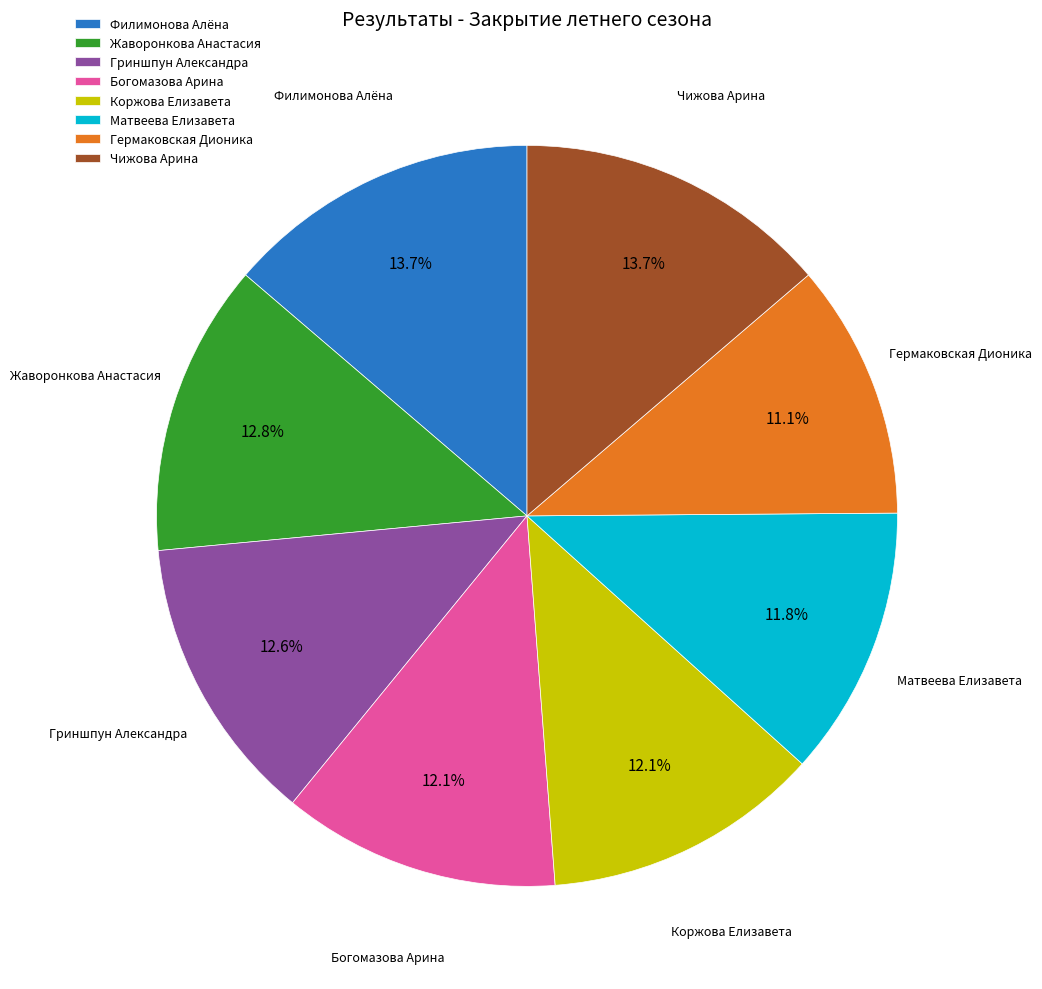

Does Чижова Арина account for over 50% of the chart?

No